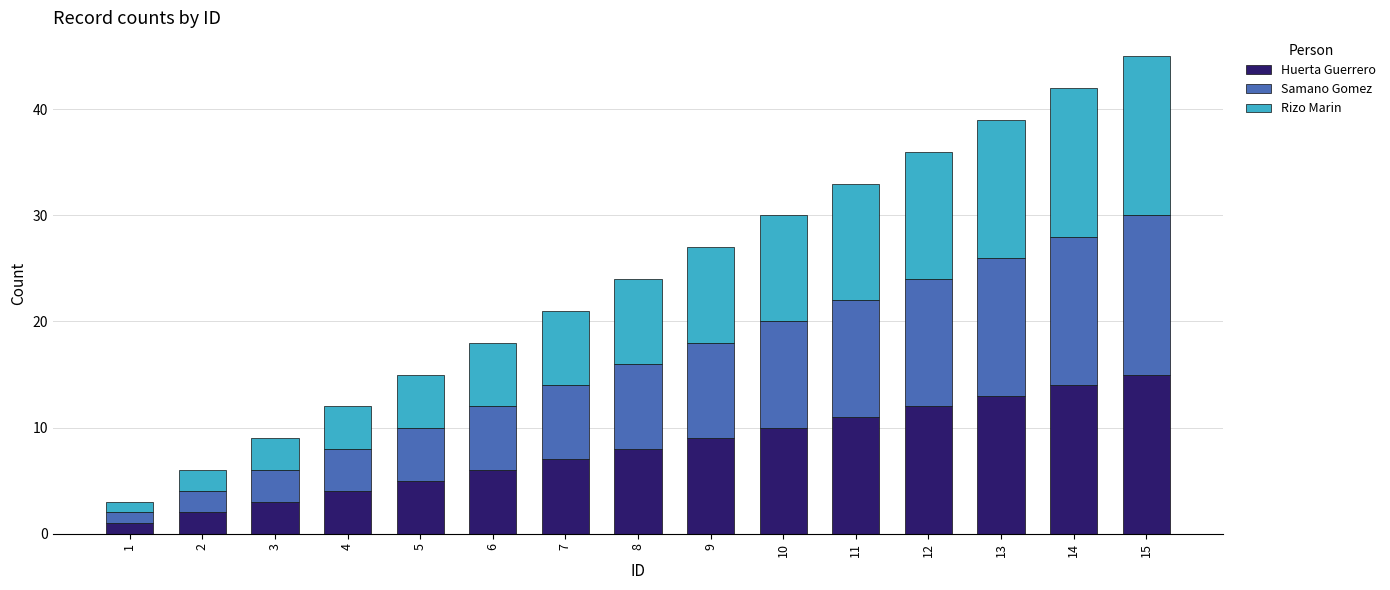

Is it true that Huerta Guerrero equals 2 at 9?

False